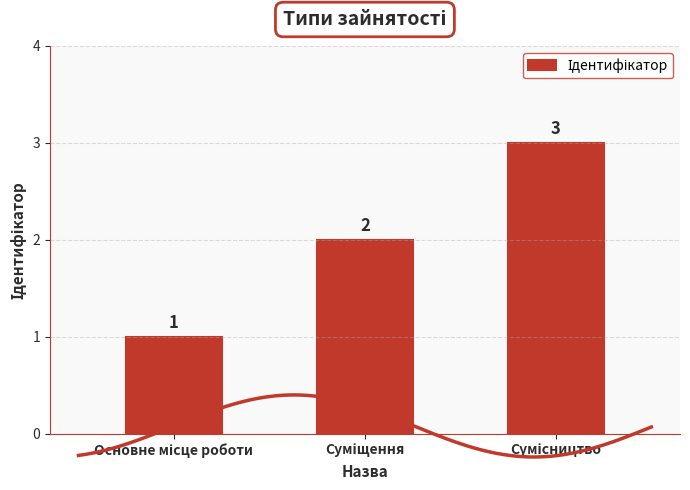

Approximately how many times larger is the value at Основне місце роботи compared to Сумісництво?

0.3